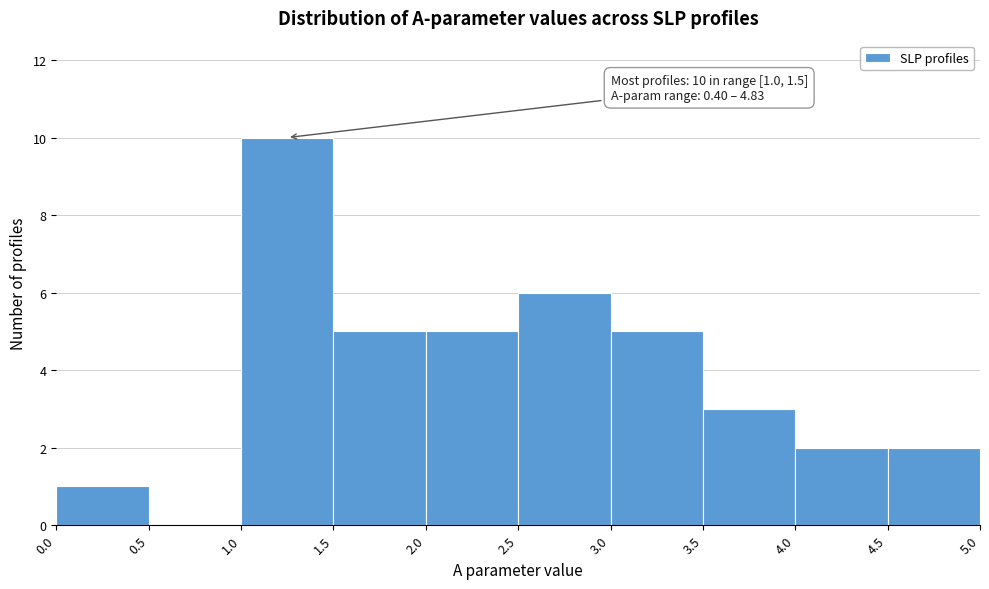

Over which range of the x-axis is the bar tallest?

1.0 to 1.5